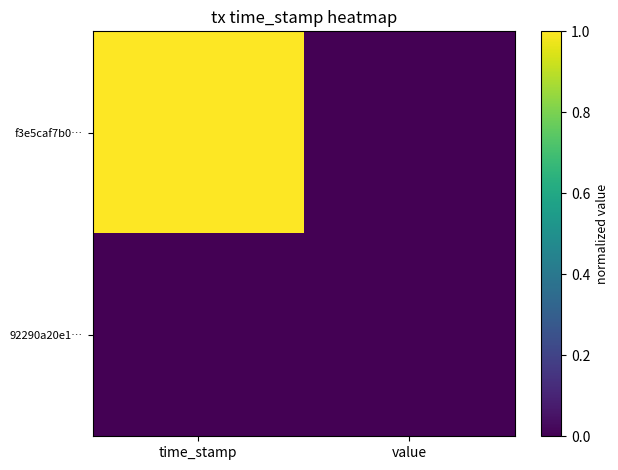

Rank the series by their maximum value, from highest to lowest.

f3e5caf7b0…, 92290a20e1…